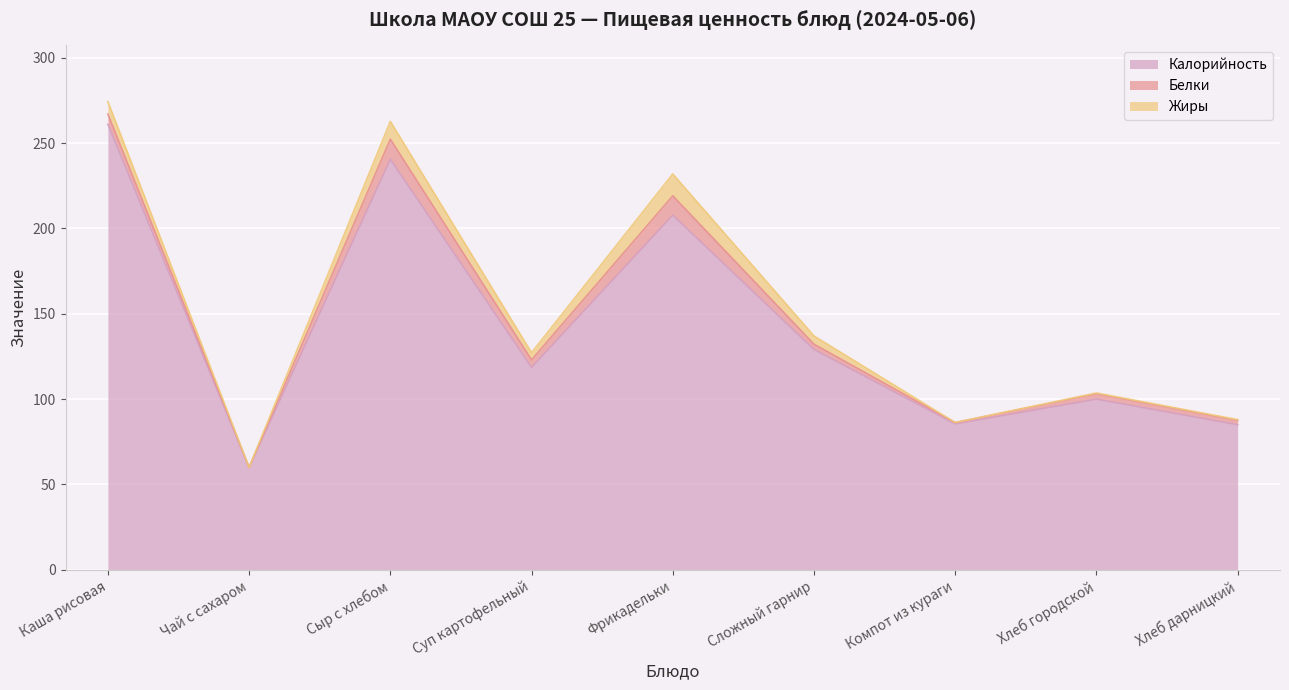

Rank the series by their maximum value, from lowest to highest.

Белки, Жиры, Калорийность